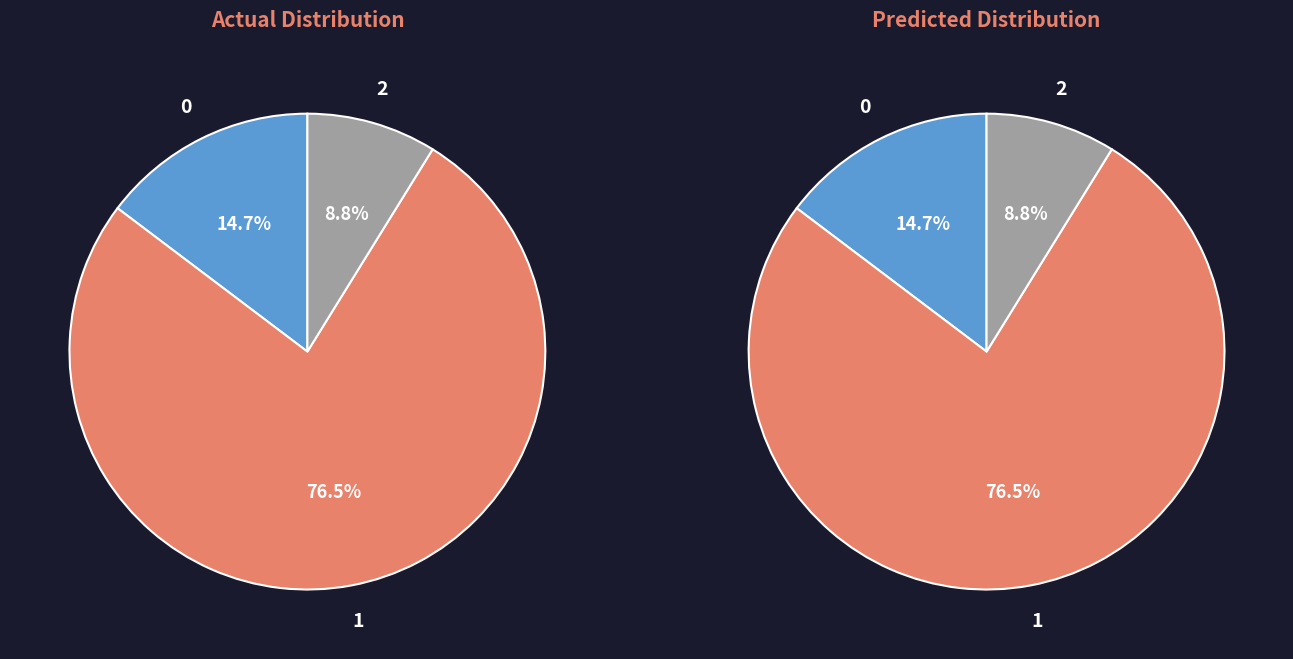

What percentage is the 1 slice, to the nearest percent?

76%